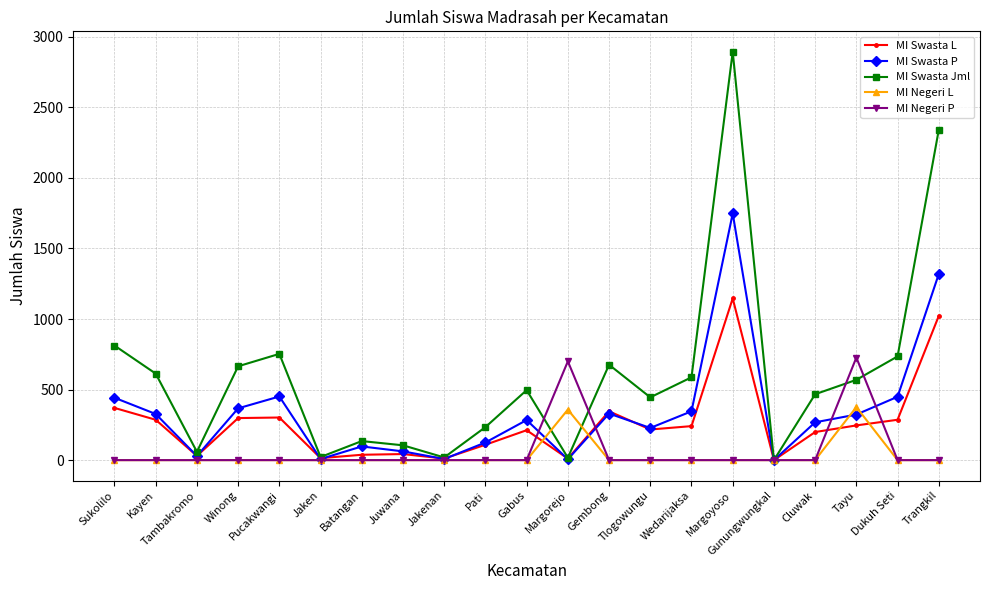

After their last crossing, which series has the higher values: MI Swasta L or MI Negeri L?

MI Swasta L